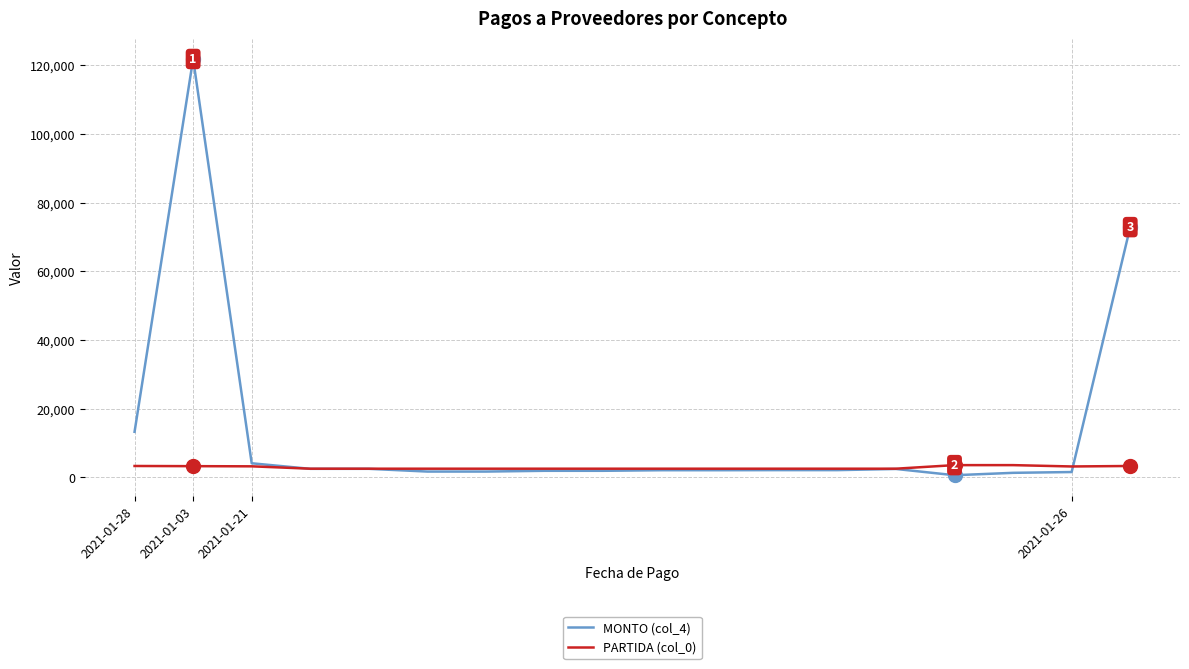

What are all the series names shown in the legend?

MONTO (col_4), PARTIDA (col_0)